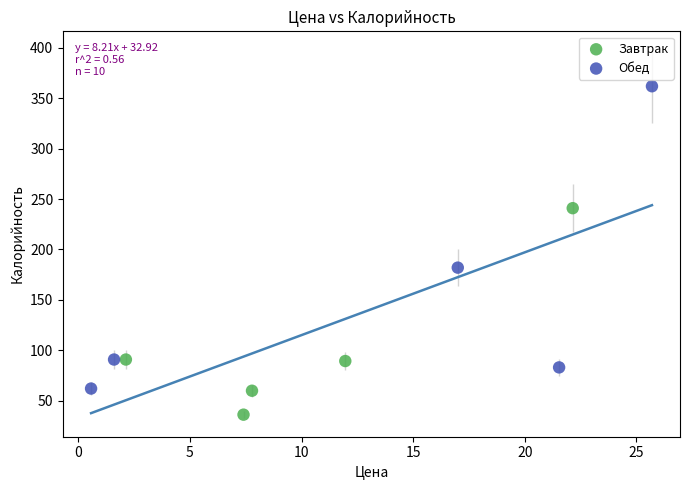

Which series reaches the minimum Y coordinate?

Завтрак